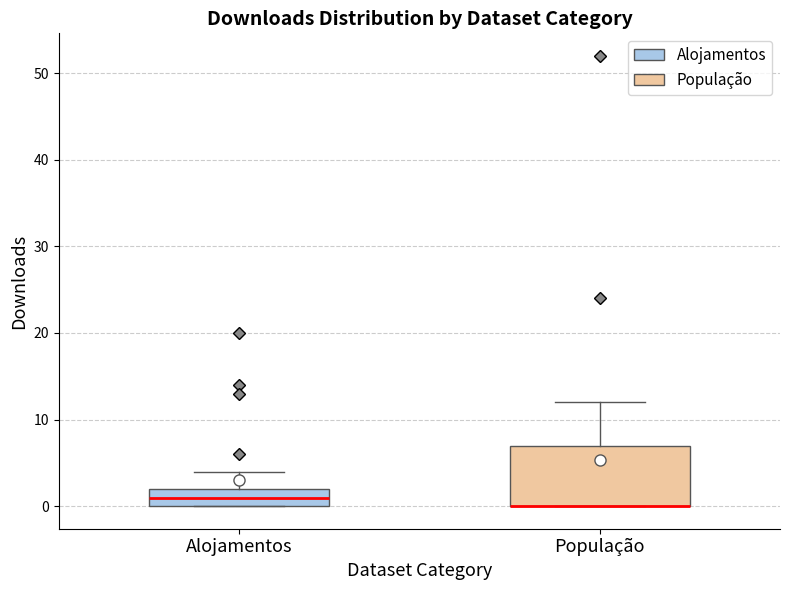

Reading left to right, read every box against the y-axis: the position of its median line, the range the box covers, and the ends of its whiskers. The values are not printed on the chart, so give them approximately, as read against the axis.

Alojamentos: median 1, box 0 to 2, whiskers 0 to 4
População: median 0 (drawn on the box's lower edge), box 0 to 7, whiskers 0 to 12